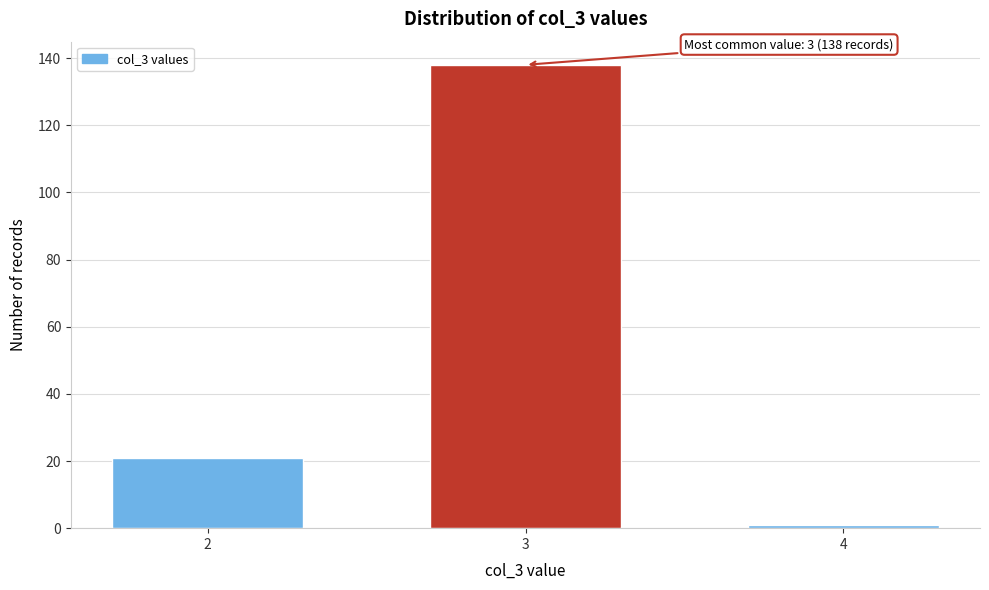

Reading left to right, list all the values displayed in this chart.

2=21	3=138	4=1